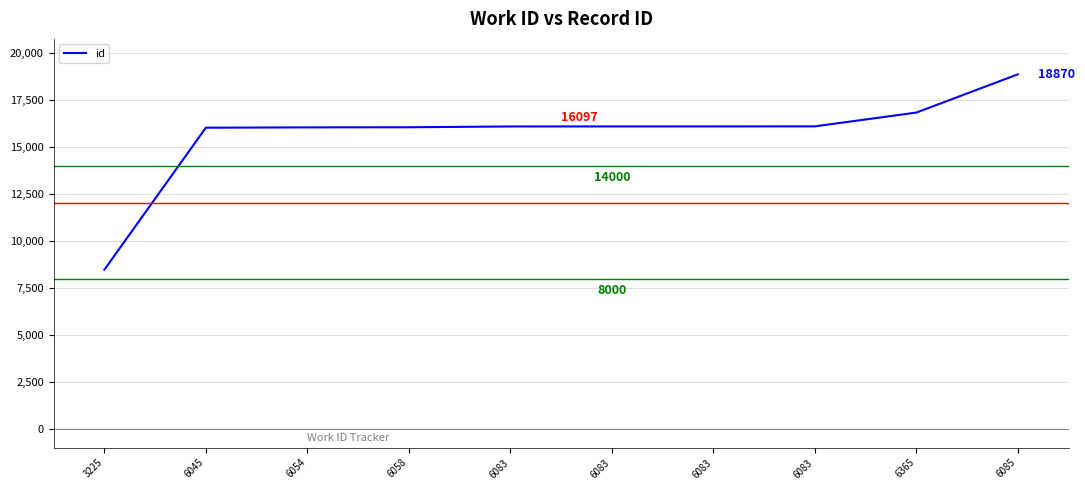

Between 6085 and 6083, which is larger?

6085